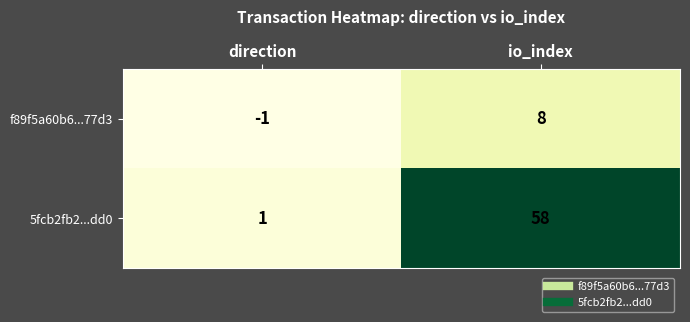

At direction, list the series in order from smallest to largest.

f89f5a60b6...77d3, 5fcb2fb2...dd0